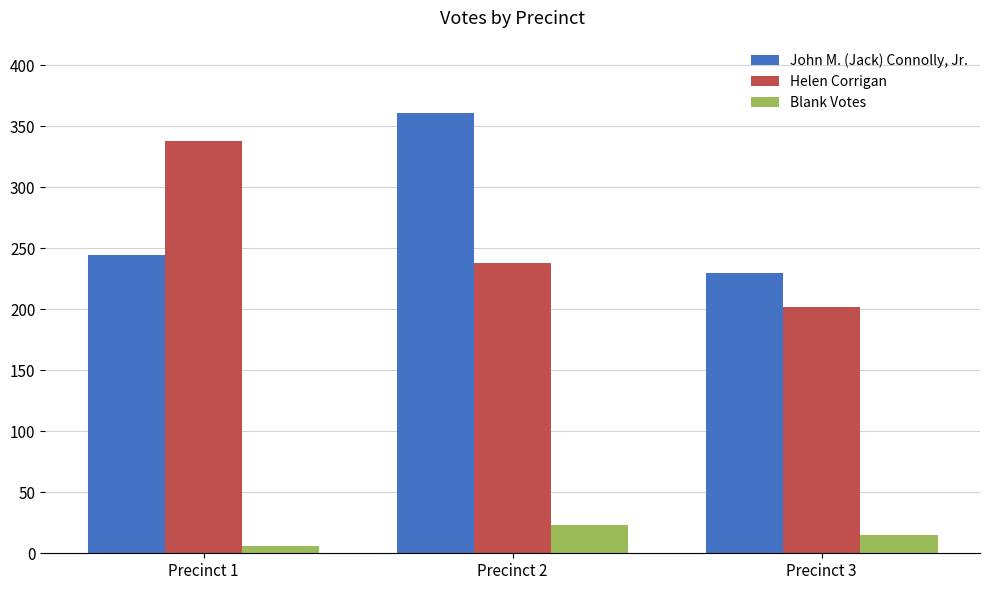

List the series in order of their peak value, highest first.

John M. (Jack) Connolly, Jr., Helen Corrigan, Blank Votes